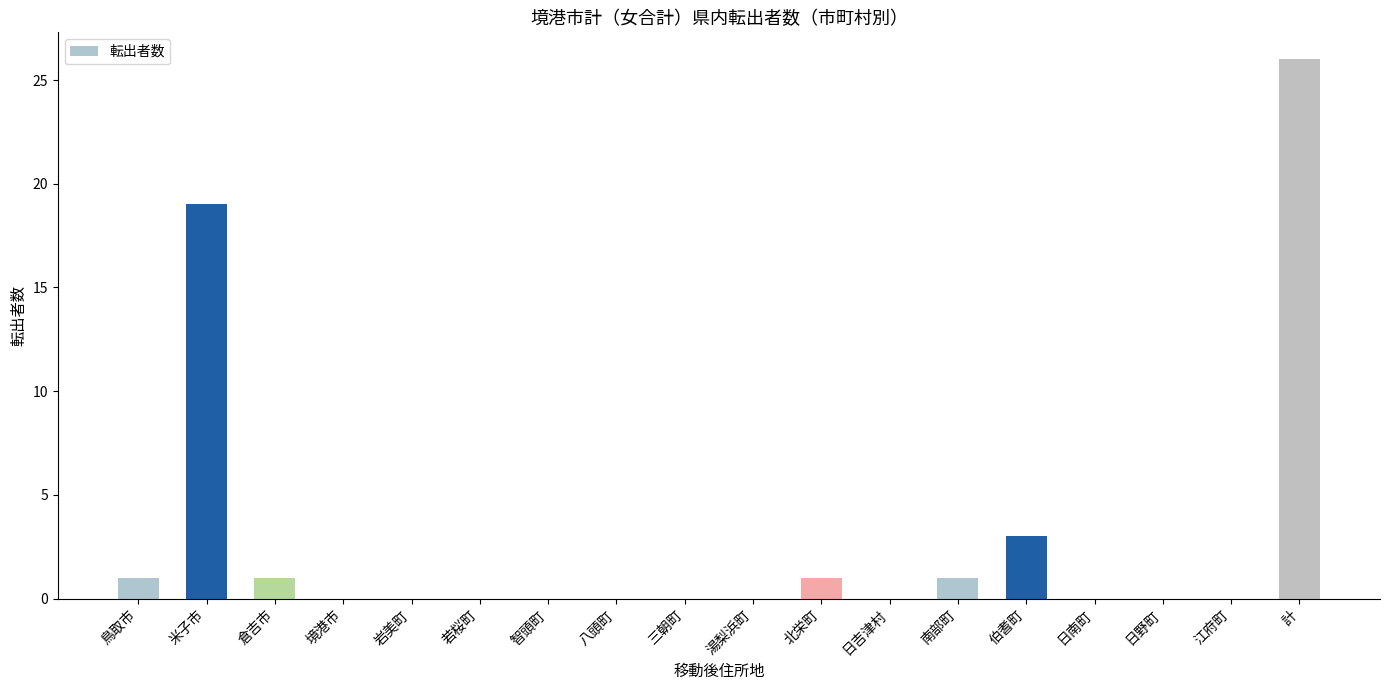

What is the greatest value displayed?

26